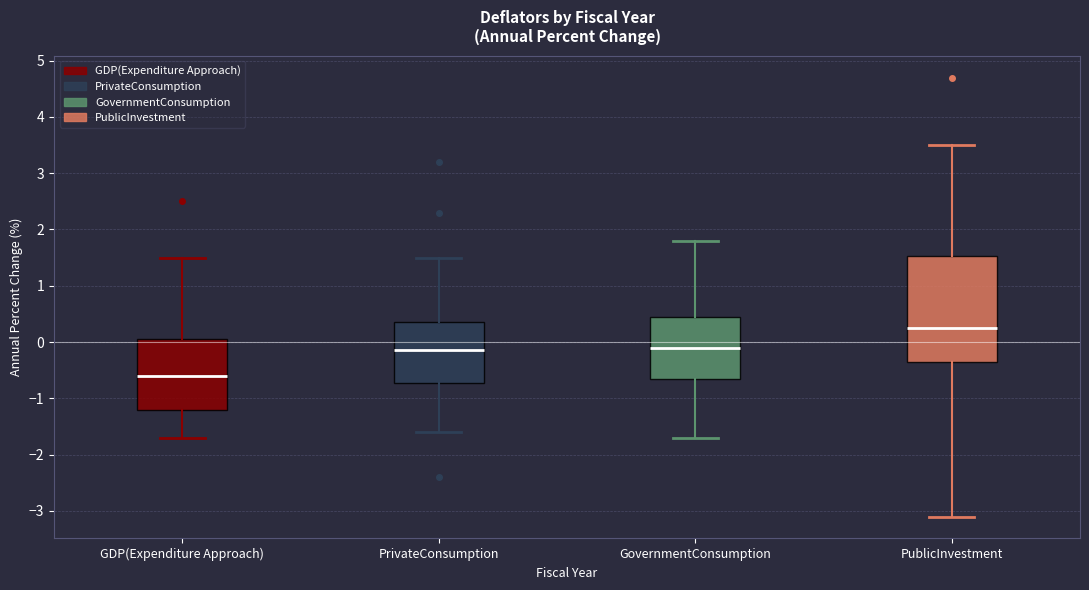

Reading left to right, transcribe this box plot: for each box, give where its median line is, the range the box spans, and where its two whiskers end, as read against the y-axis. The values are not printed on the chart, so give them approximately, as read against the axis.

GDP(Expenditure Approach): median -0.6, box -1.2 to 0.1, whiskers -1.7 to 1.5
PrivateConsumption: median -0.1, box -0.7 to 0.4, whiskers -1.6 to 1.5
GovernmentConsumption: median -0.1, box -0.6 to 0.5, whiskers -1.7 to 1.8
PublicInvestment: median 0.3, box -0.3 to 1.5, whiskers -3.1 to 3.5